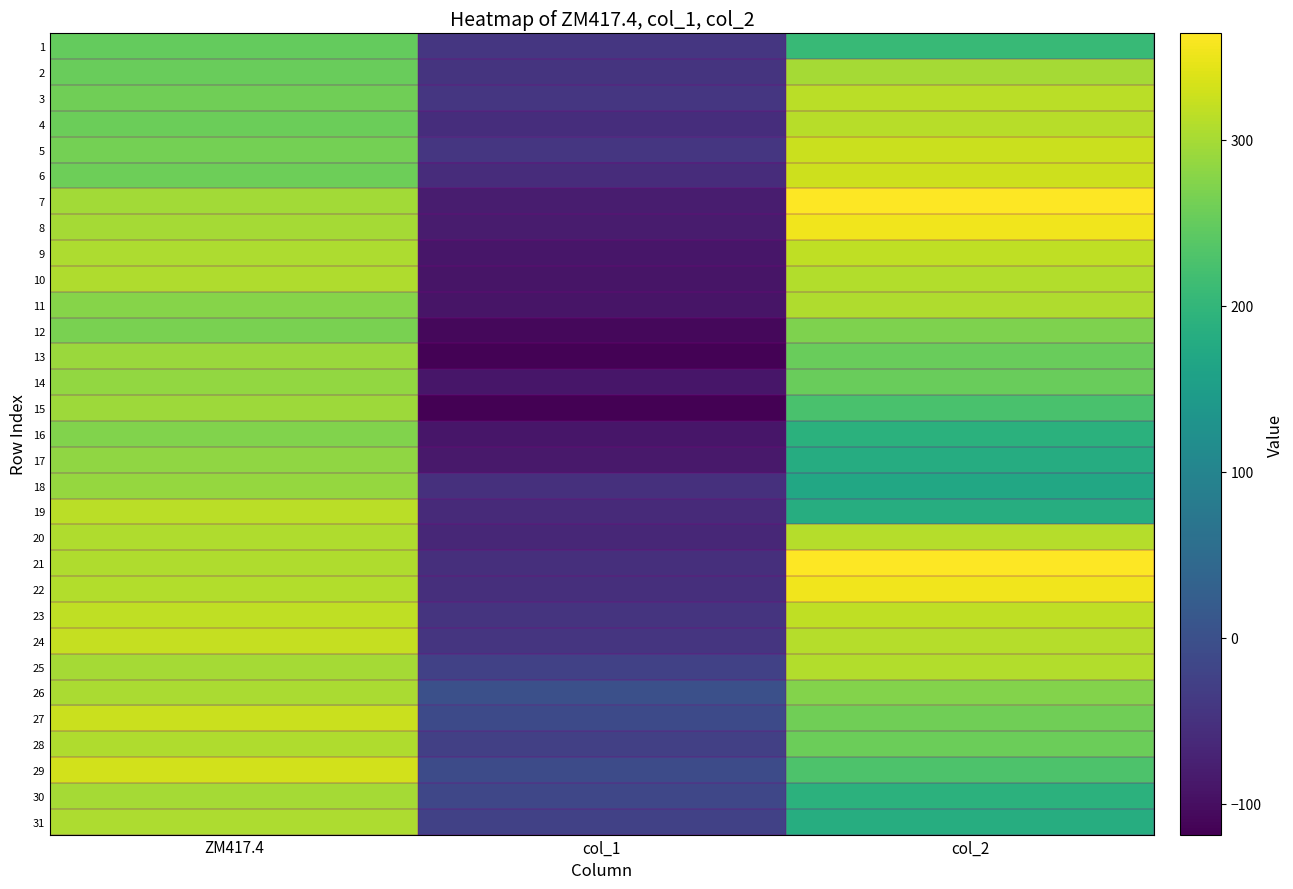

What is the total value across all series at col_2?

8520.1